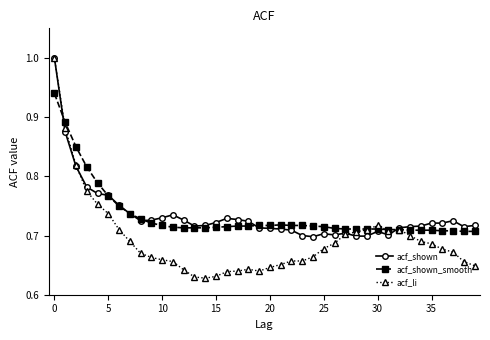

What is the maximum value shown in the chart?

1.0